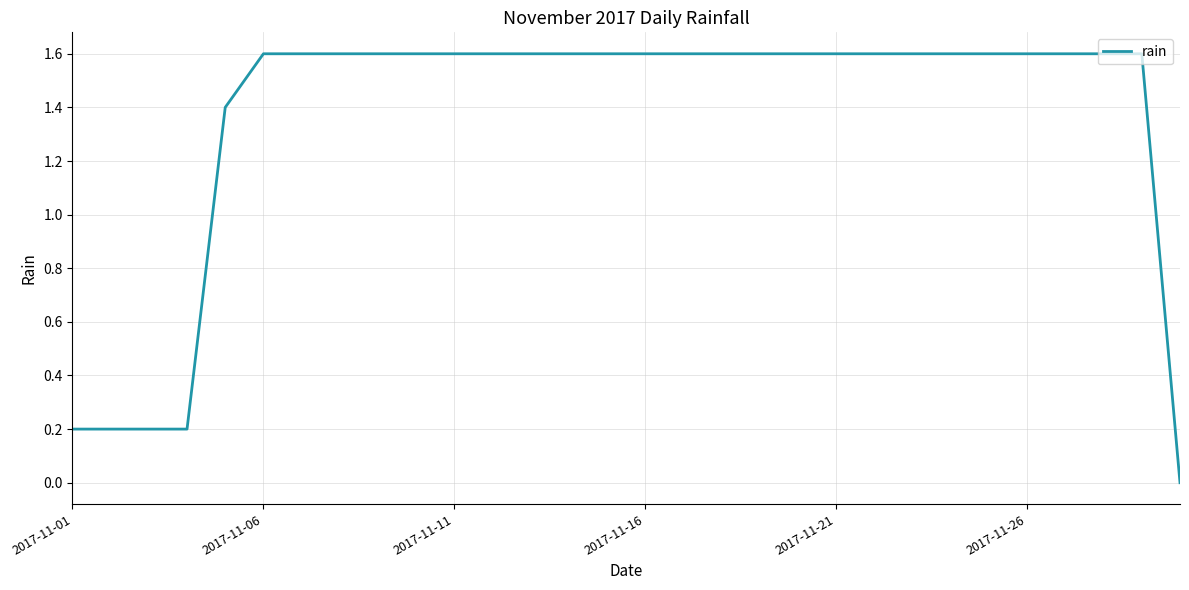

How many positive values are there?

29